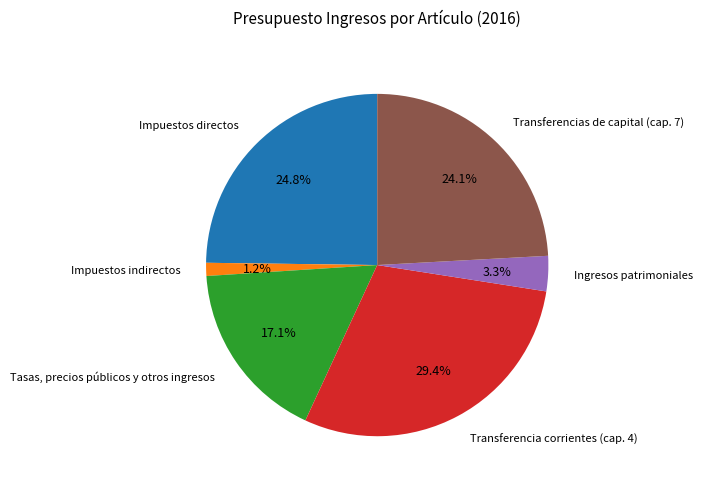

Is there any slice that represents more than half of the pie?

No